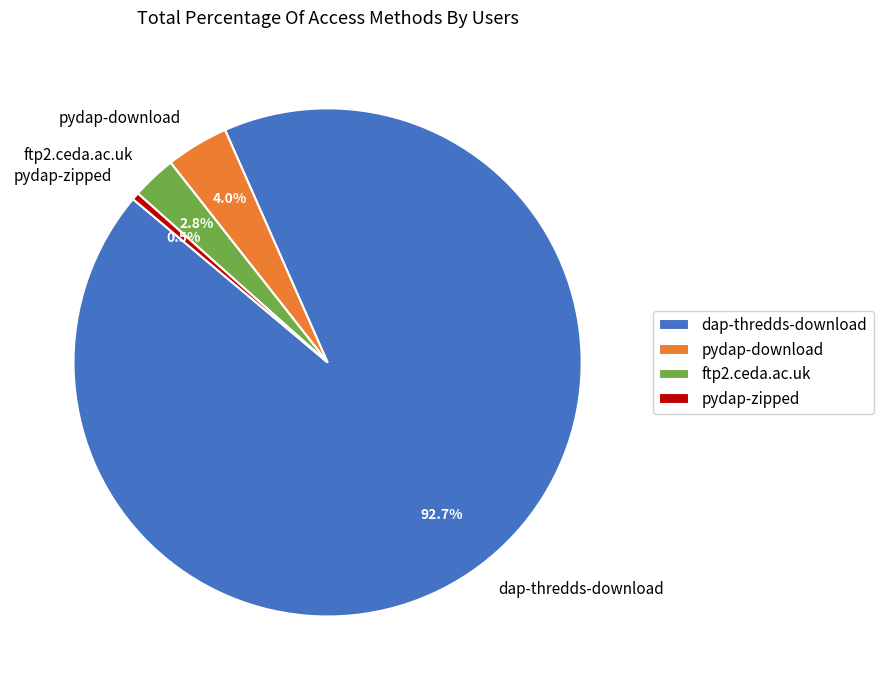

Does ftp2.ceda.ac.uk represent more than half of the total?

No